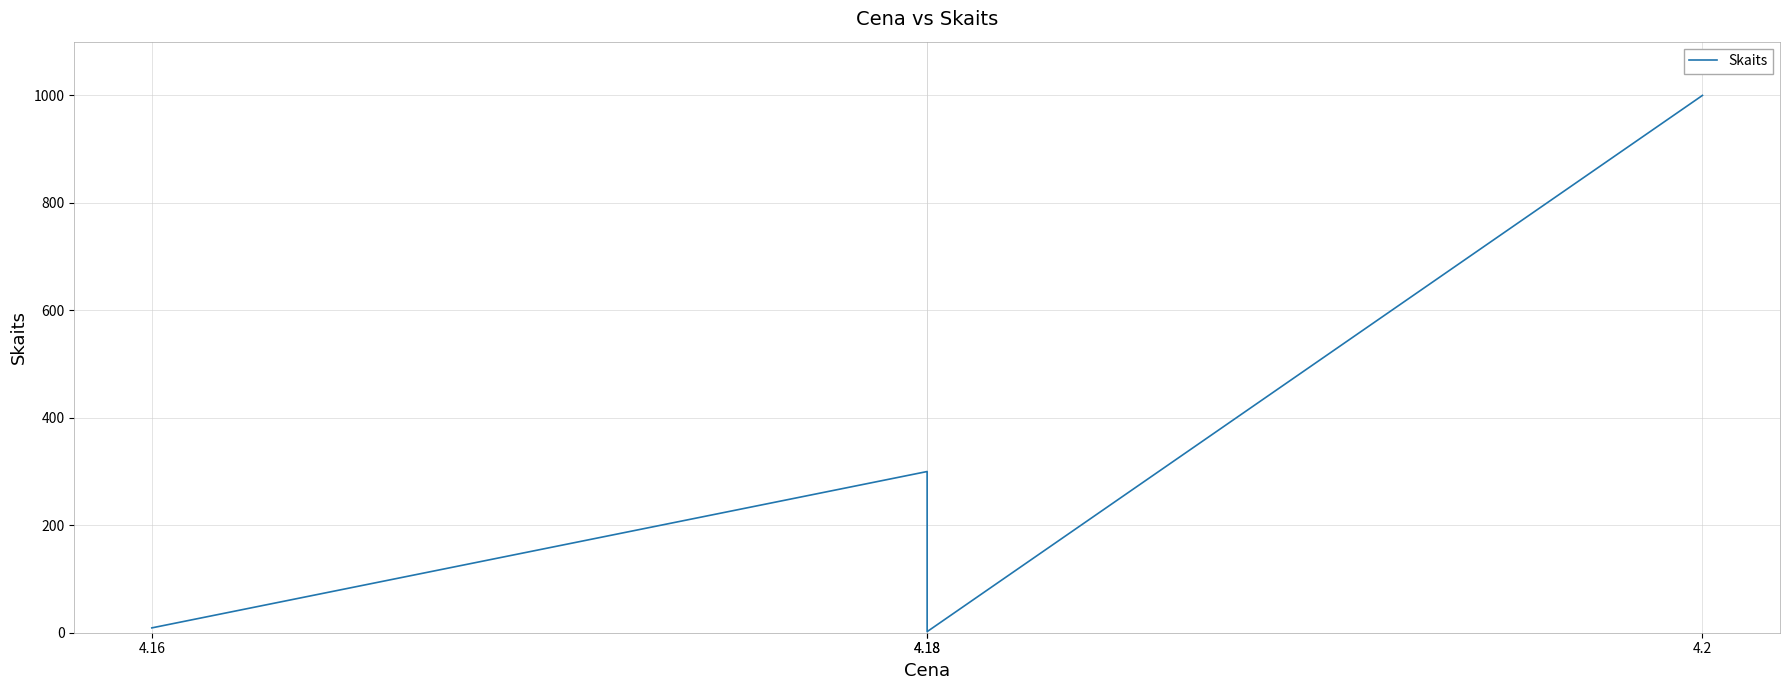

Is it true that the value at 4.18 is 70?

False